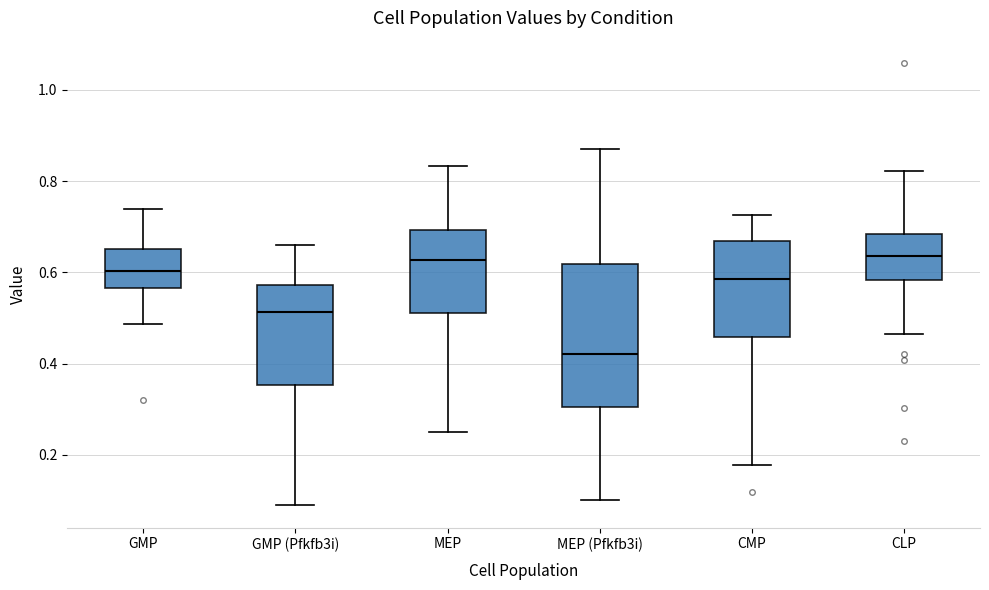

Where does the median line of the box for CMP sit on the y-axis? The values are not printed on the chart, so give them approximately, as read against the axis.

0.58